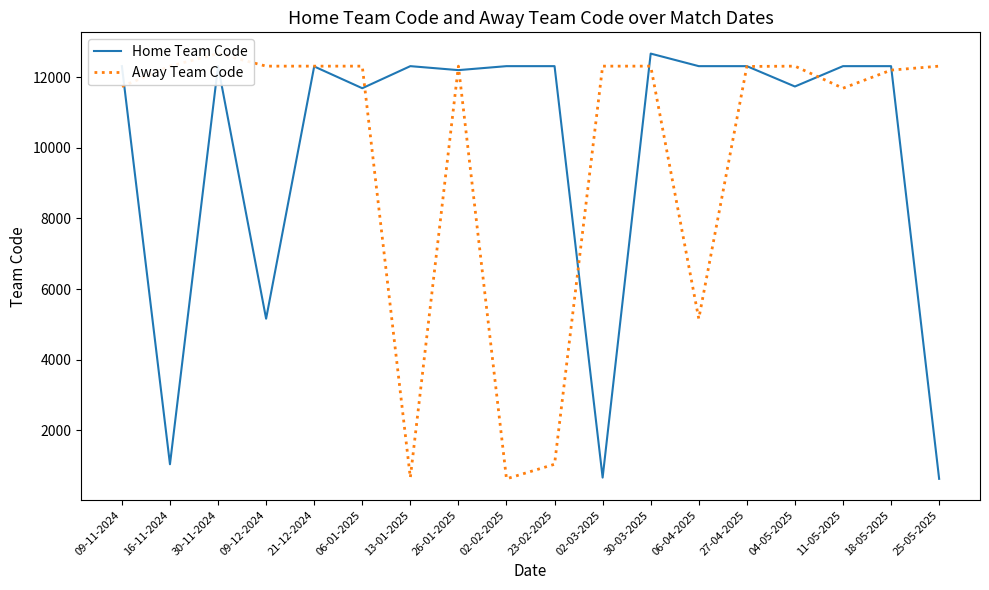

In Home Team Code, how many points are higher than both neighbors (excluding endpoints)?

4